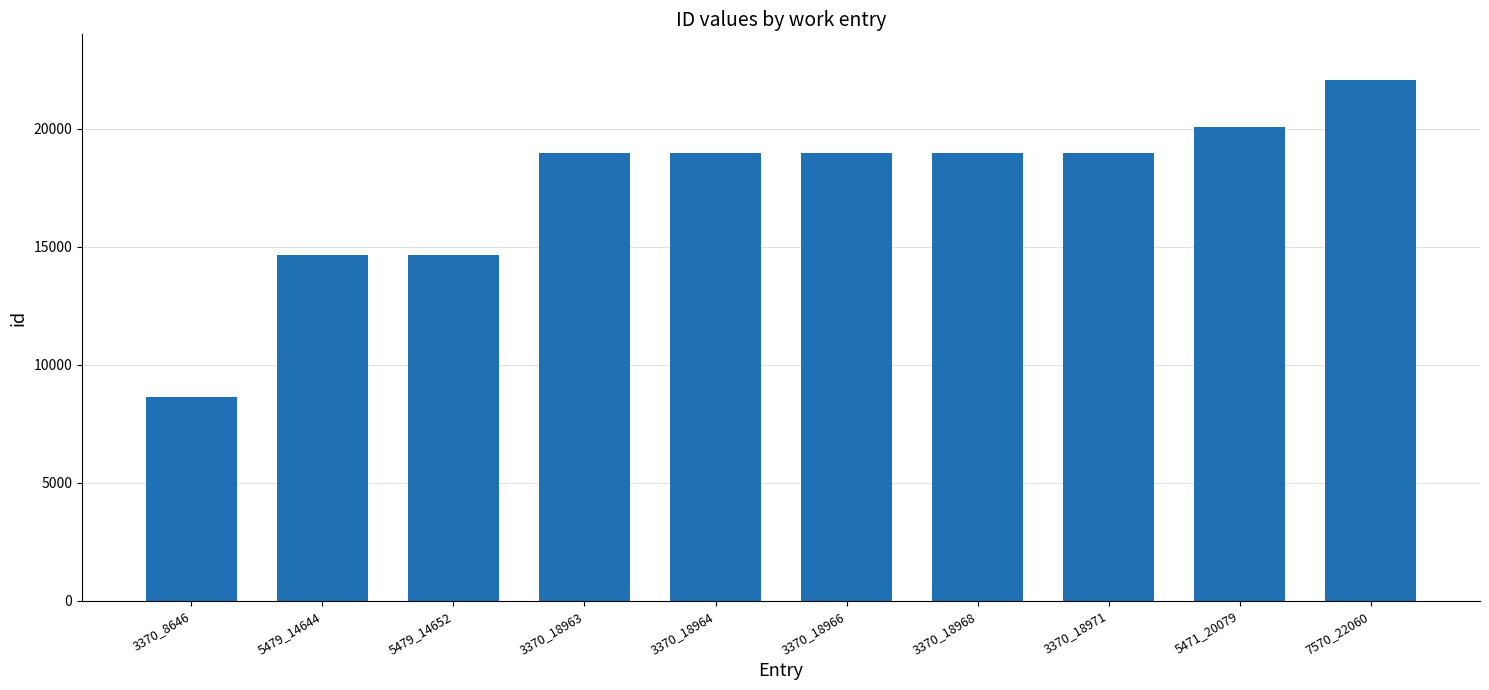

How many categories are shown in the chart?

10